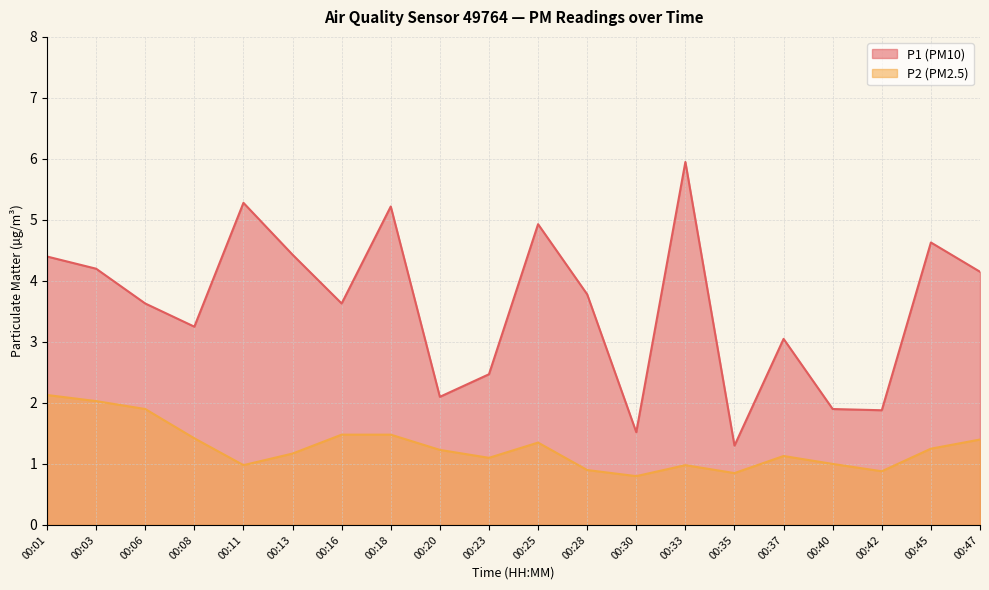

At which label does P2 first exceed 1?

00:01